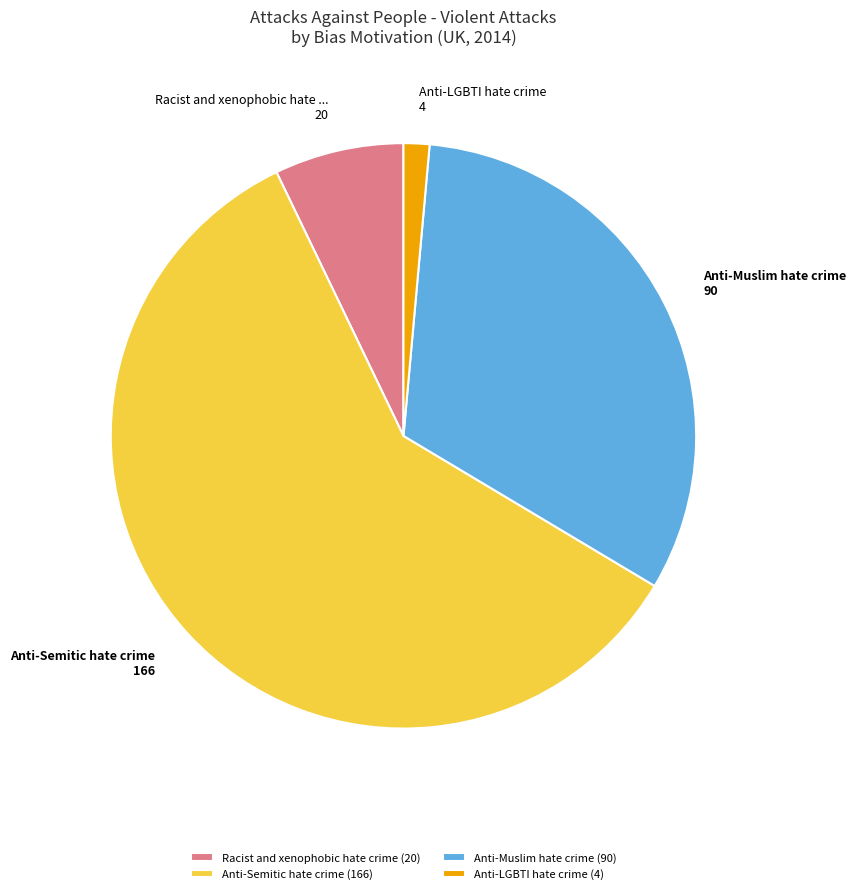

How many slices are in this pie chart?

4